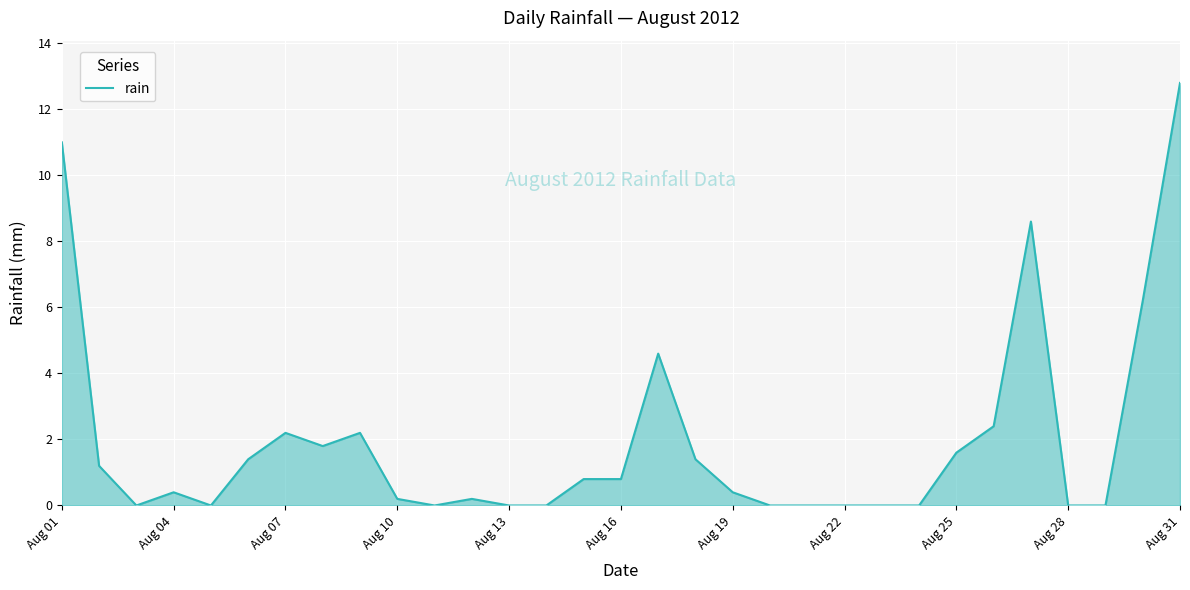

What is the greatest value displayed?

12.8